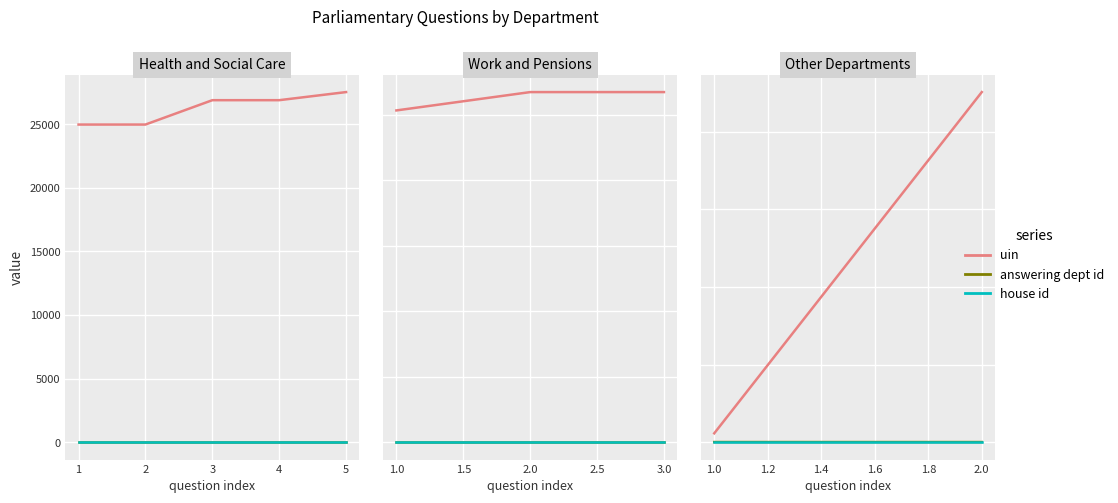

Is this an area chart (filled region under the line)?

No